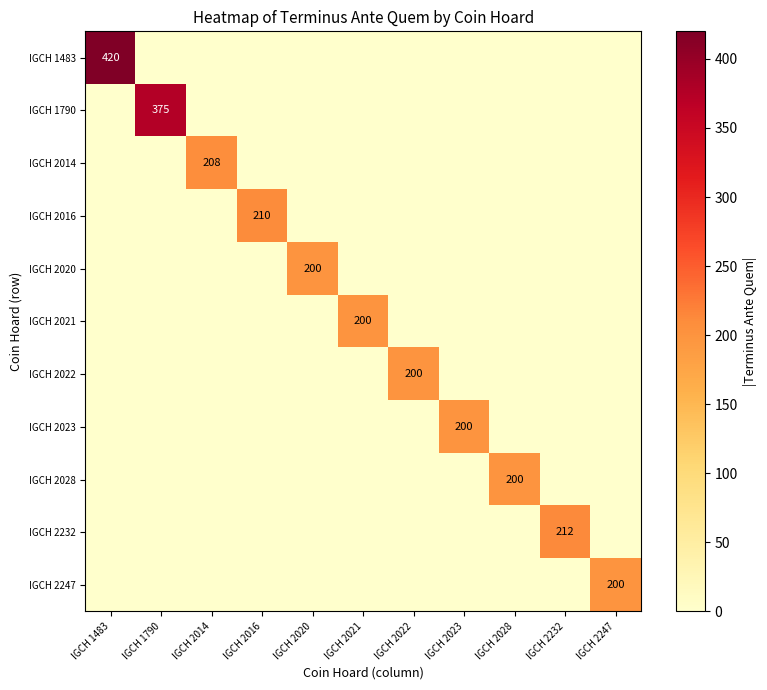

List the series in order of their peak value, highest first.

IGCH 1483, IGCH 1790, IGCH 2232, IGCH 2016, IGCH 2014, IGCH 2020, IGCH 2021, IGCH 2022, IGCH 2023, IGCH 2028, IGCH 2247